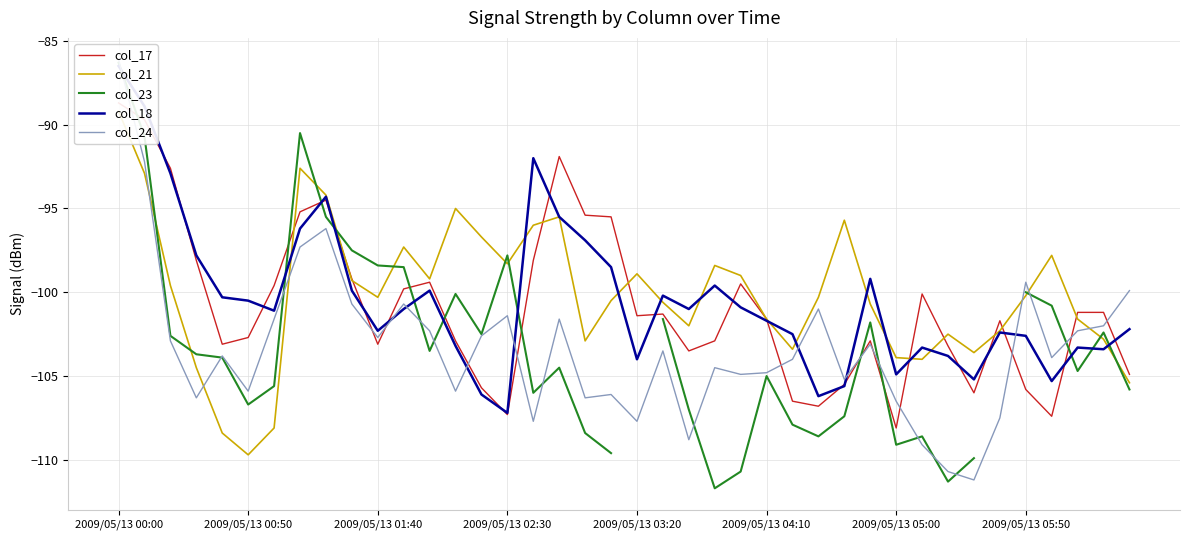

What is the sum of all col_17 values?

-4034.0